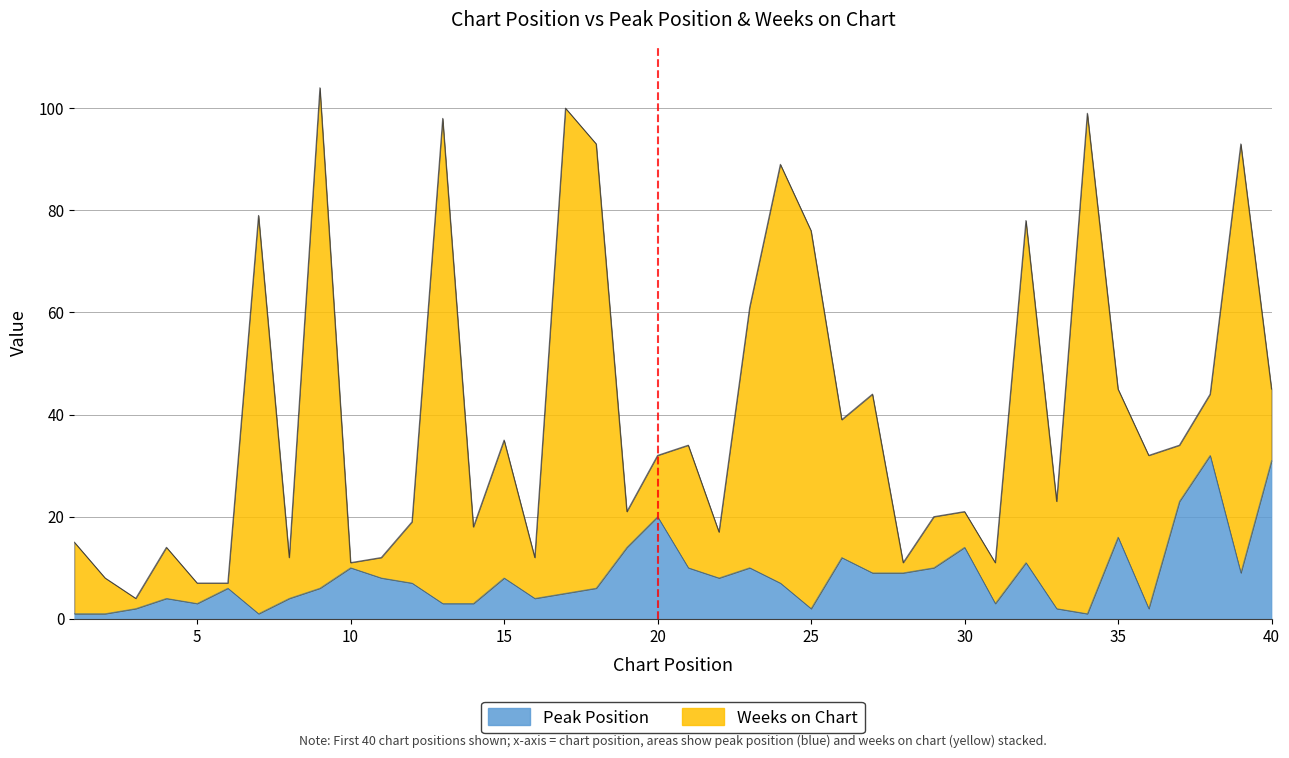

The value at 34 is 1. True or false?

True